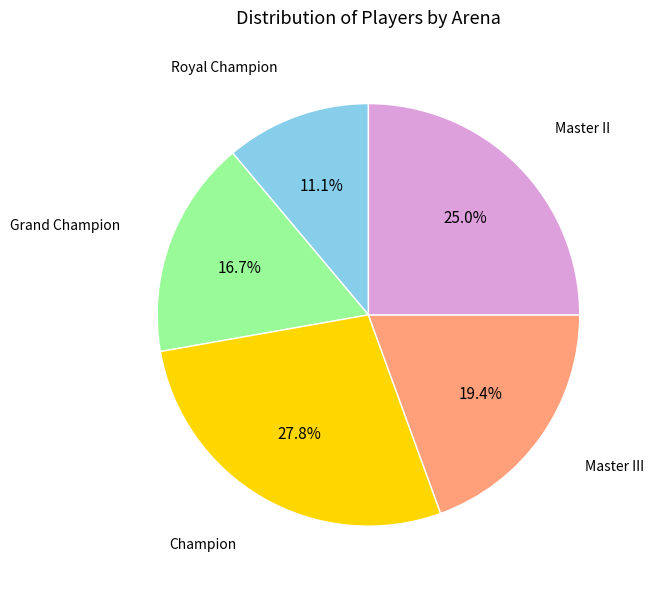

Is there a majority slice in this chart?

No